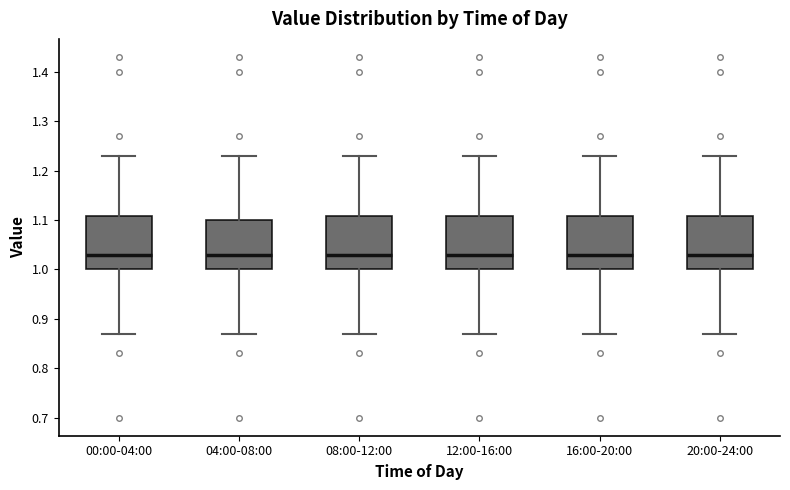

Where does the upper whisker of the box for 00:00-04:00 end on the y-axis? The values are not printed on the chart, so give them approximately, as read against the axis.

1.23